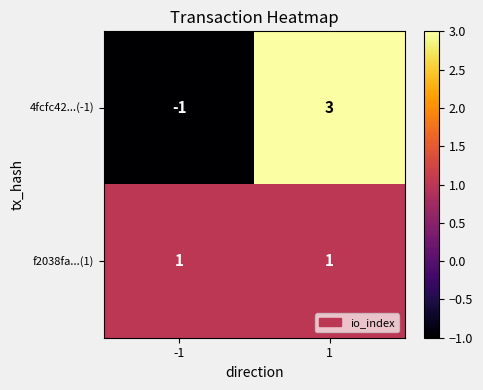

Between -1 and 1, which series saw the biggest shift?

4fcfc42...(-1)